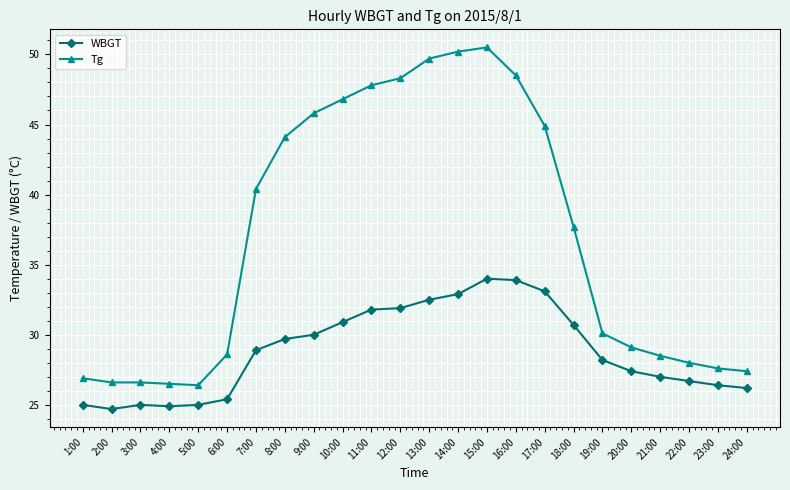

At how many categories does at least one series exceed 41?

10